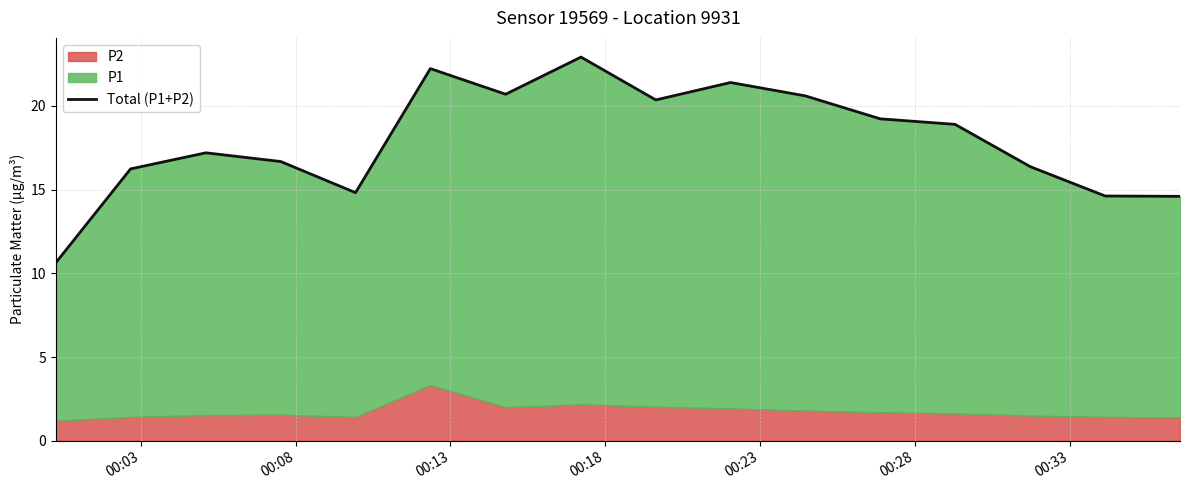

What is the value of the 8th point from the left?

22.9